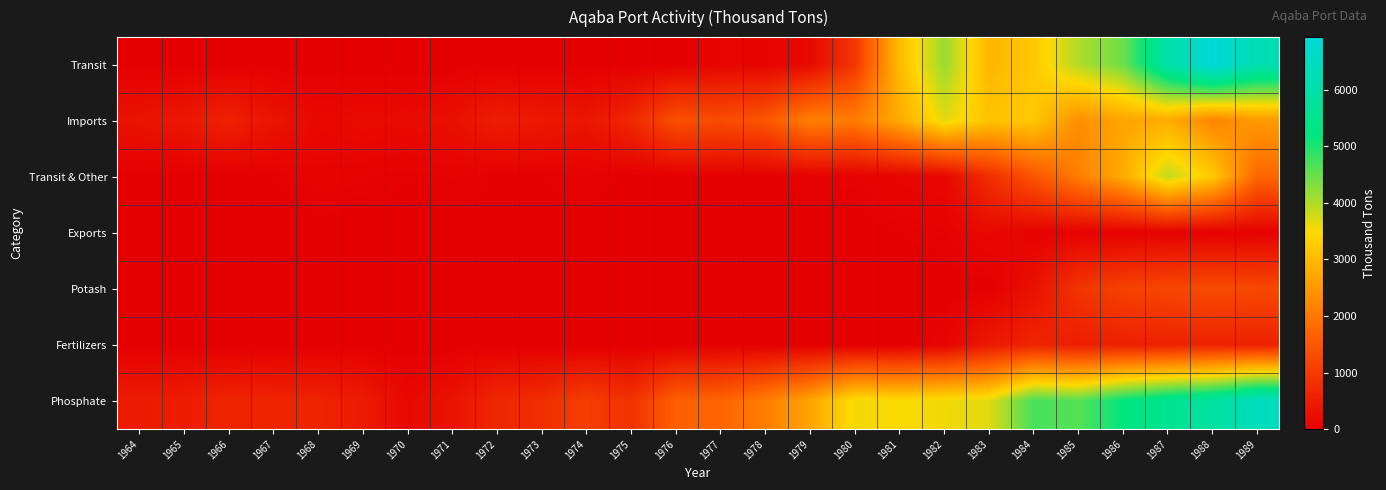

Which series has the largest range (max minus min)?

Transit